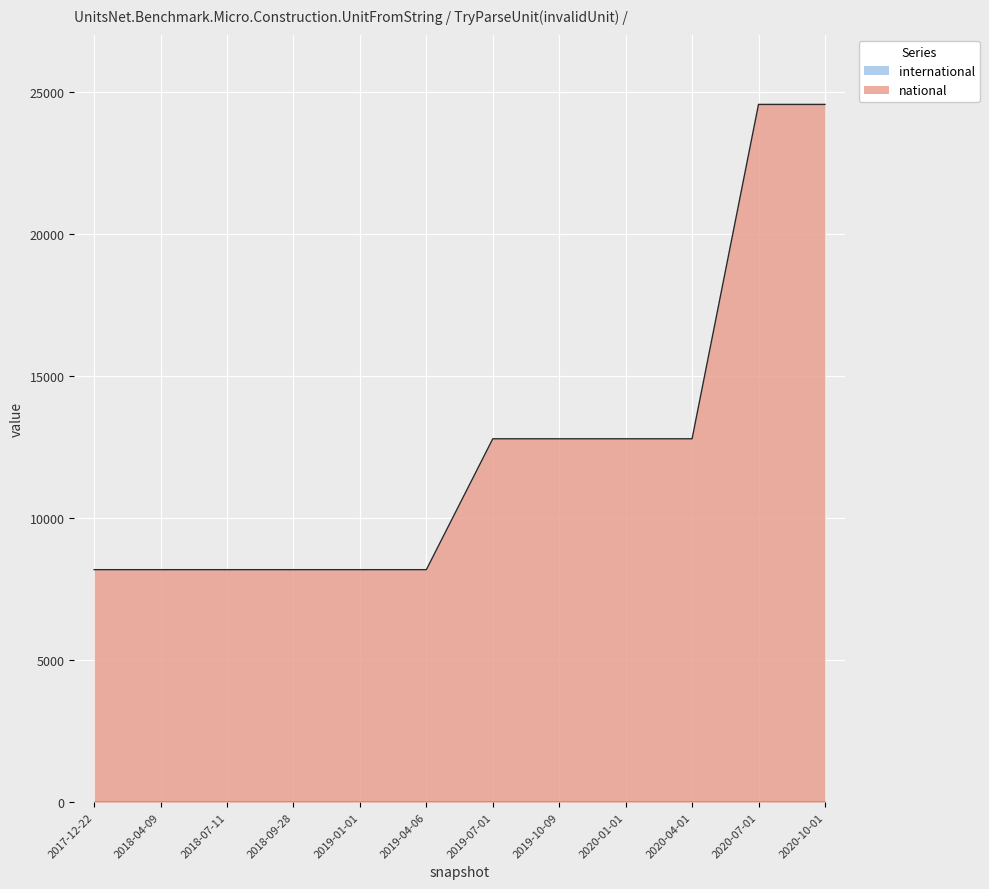

The value of national at 2020-07-01 is 8677. True or false?

False